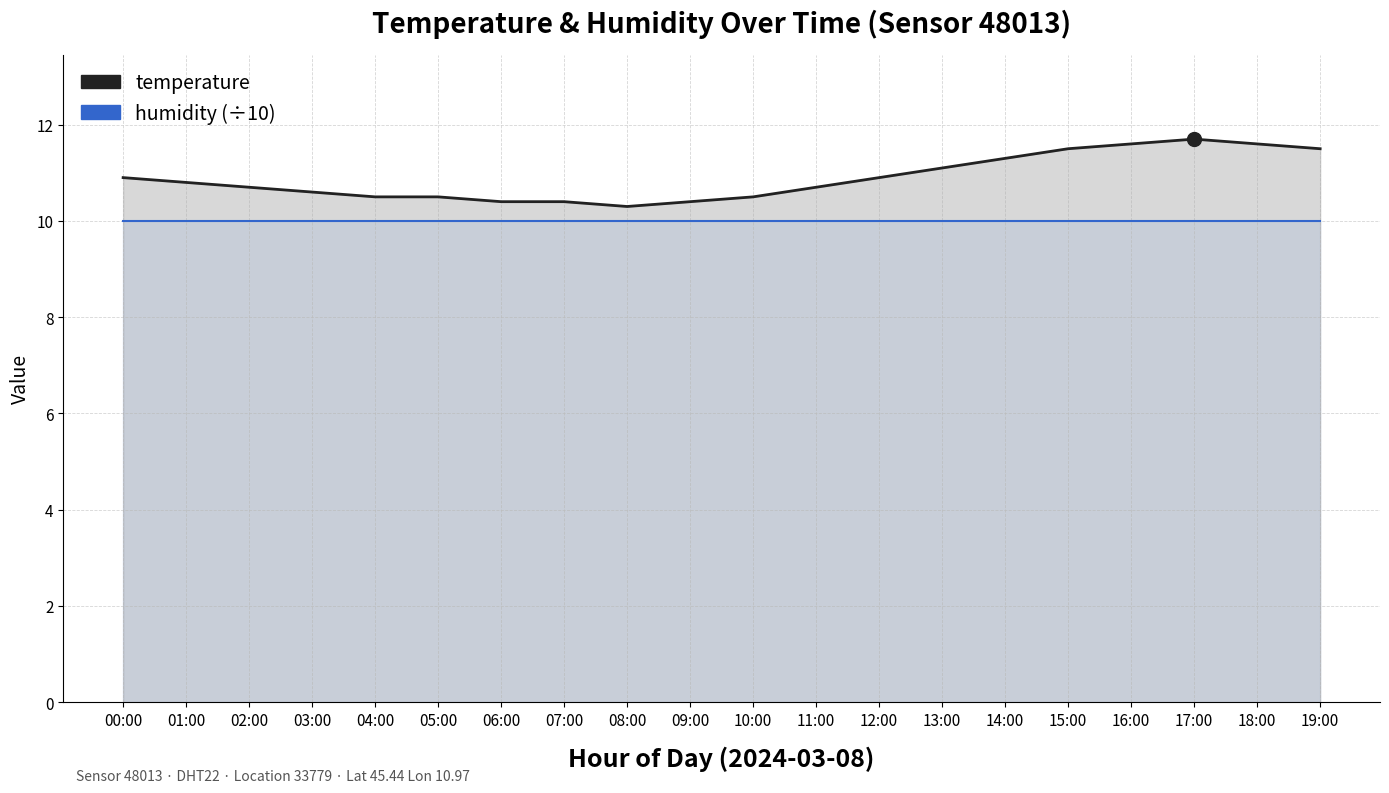

Which series reaches the maximum Y coordinate?

temperature